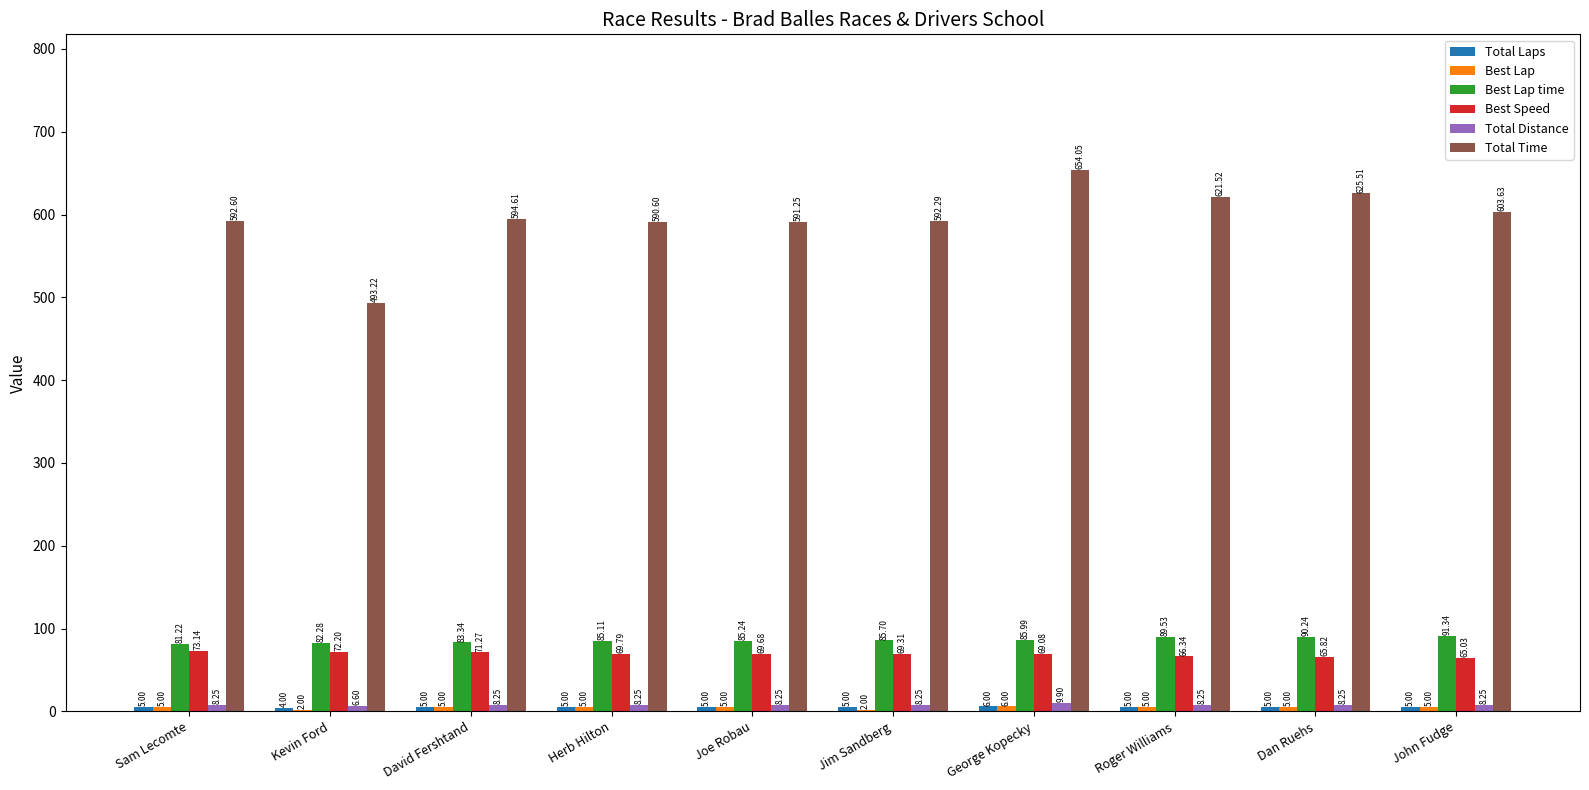

At which label is Total Time closest to 573?

Herb Hilton